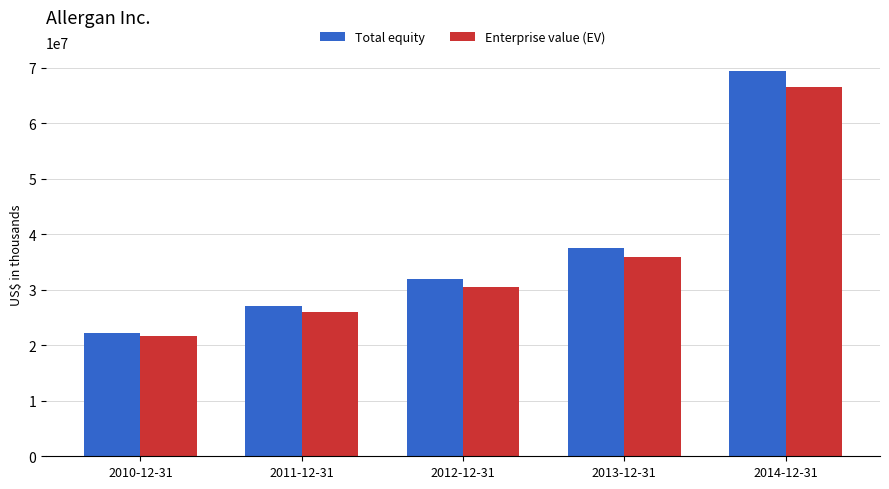

List the labels in order of Total equity value, largest first.

2014-12-31, 2013-12-31, 2012-12-31, 2011-12-31, 2010-12-31